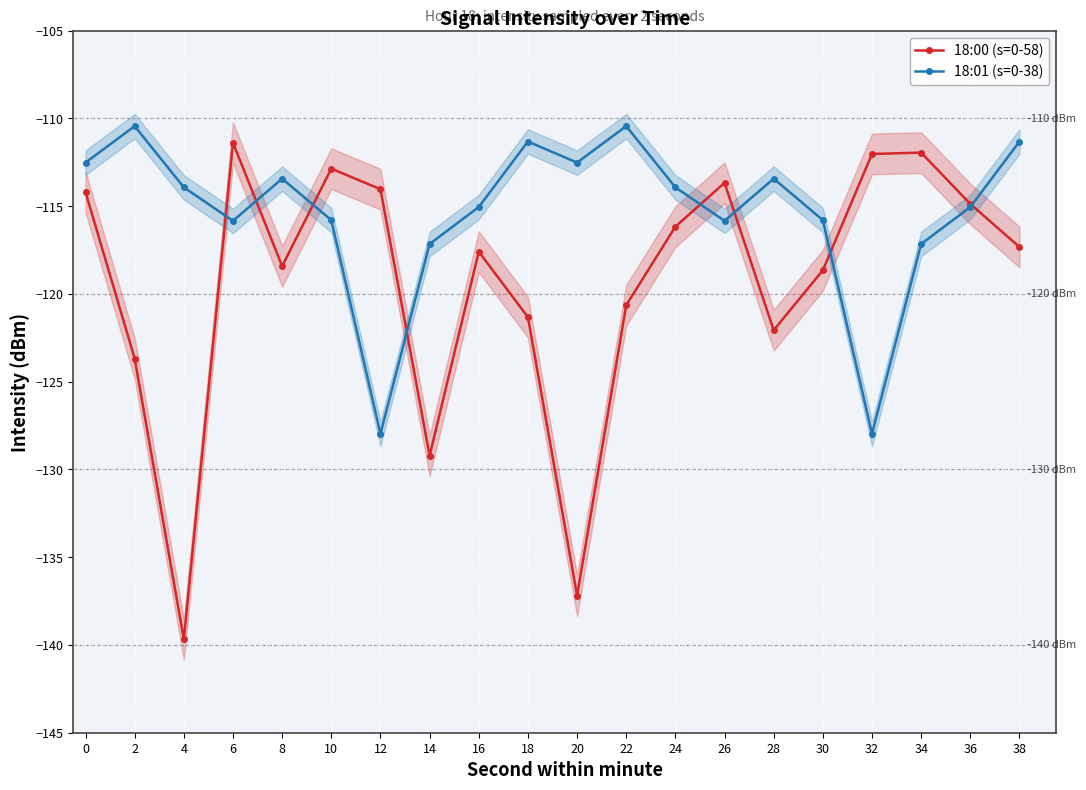

Does the chart display data point markers on the line(s)?

Yes